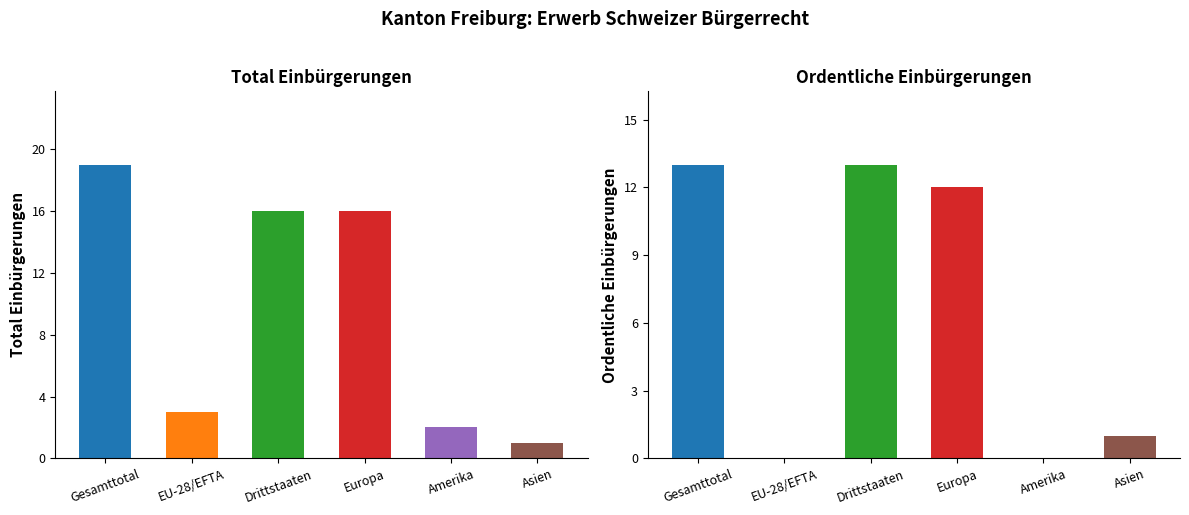

What position from the right is Amerika?

2